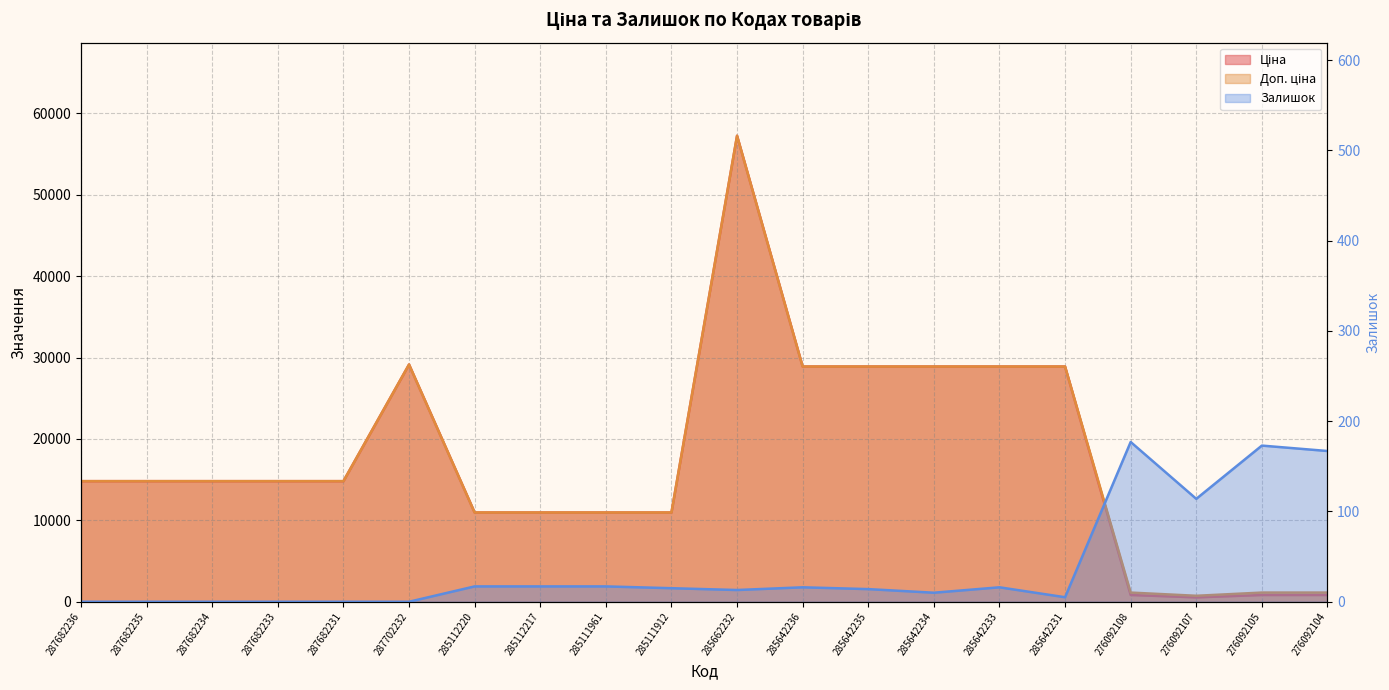

What is the difference between the maximum and minimum values in the Доп. ціна series?

56526.0